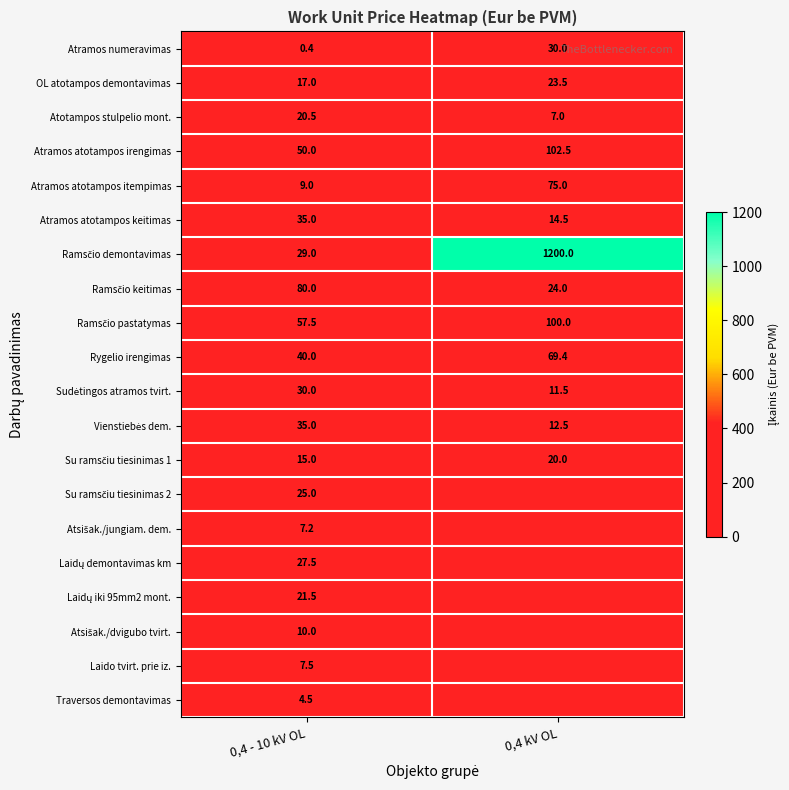

What is the greatest value displayed?

1200.0